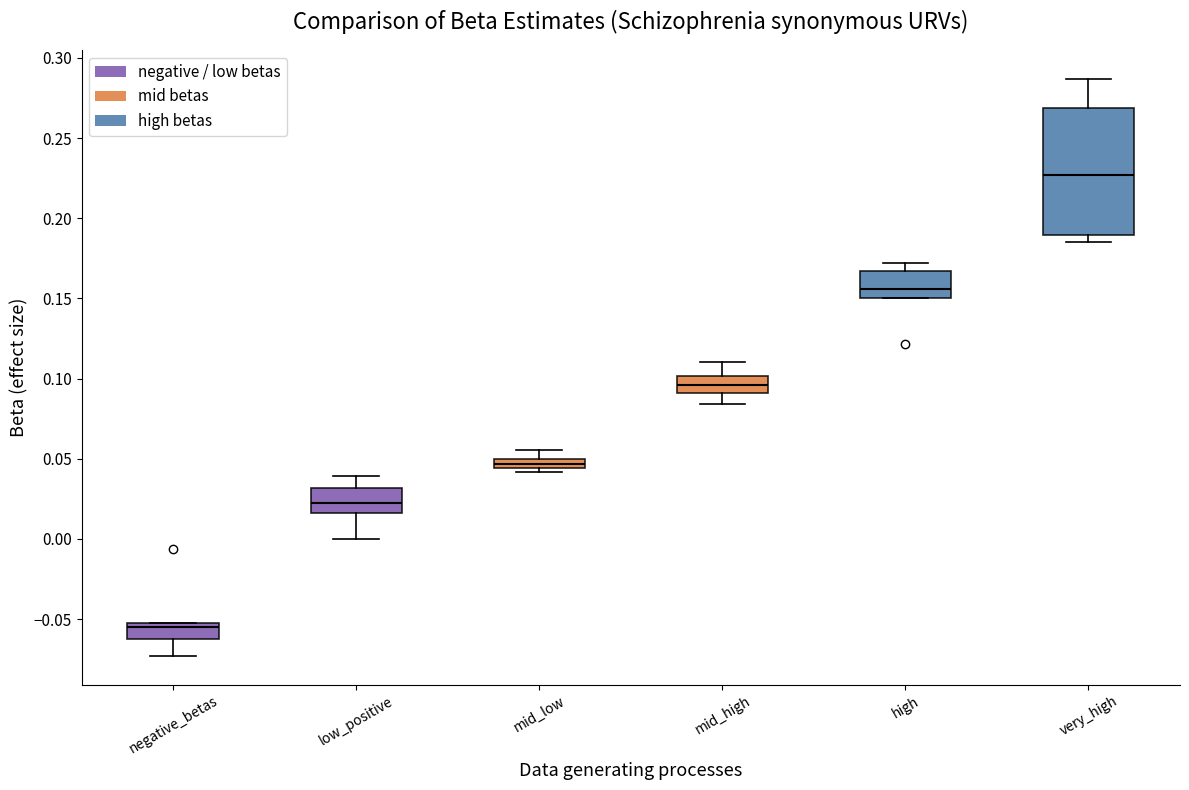

Which box is the tallest, from its lower edge to its upper edge?

very_high